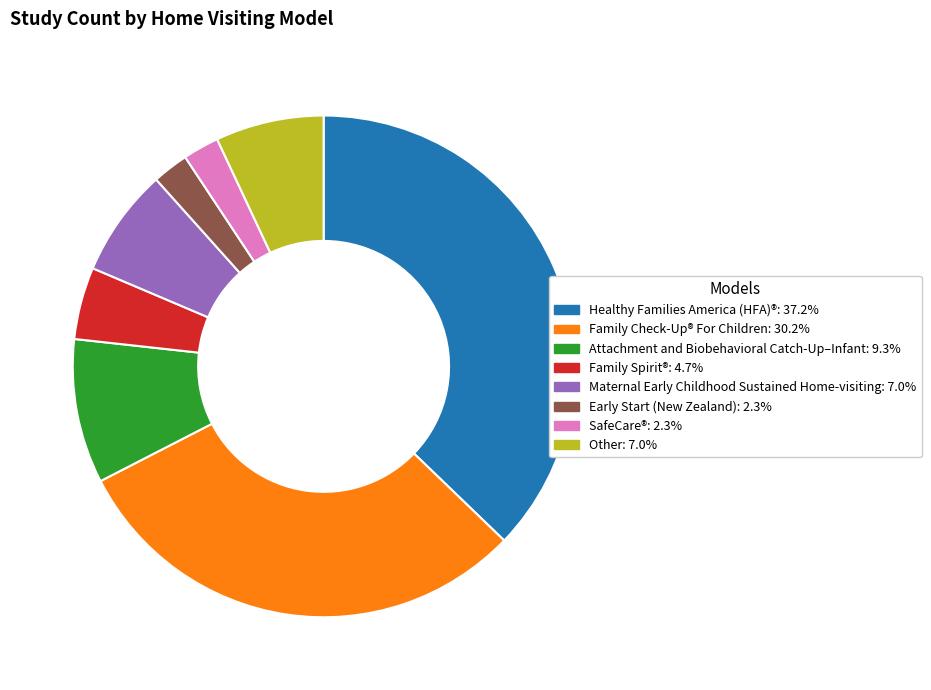

Is there any slice that represents more than half of the pie?

No